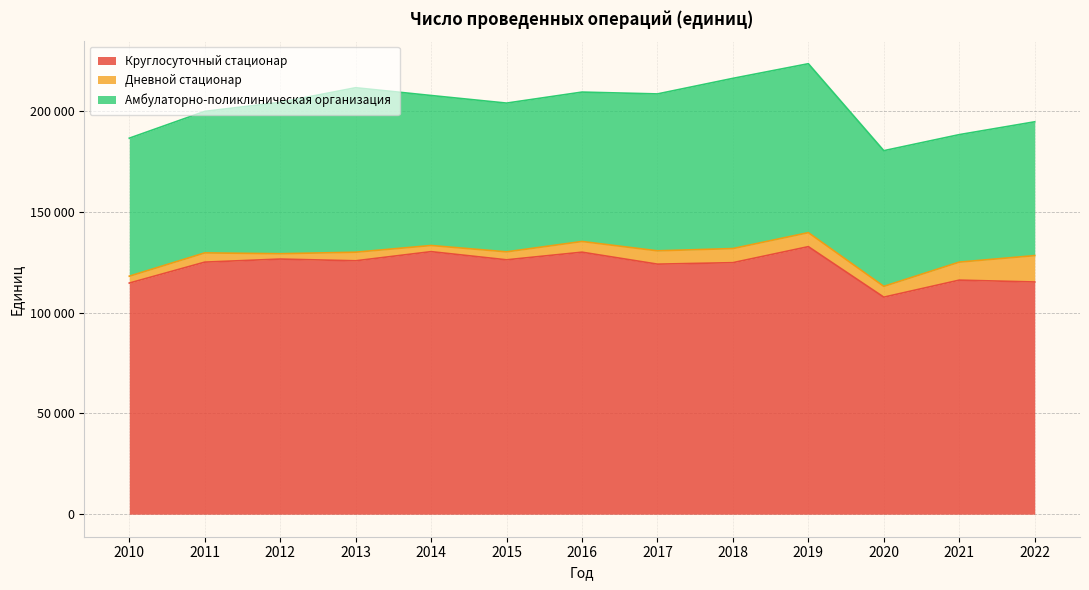

List the labels in order of Круглосуточный стационар value, largest first.

2019, 2014, 2016, 2012, 2015, 2013, 2011, 2018, 2017, 2021, 2022, 2010, 2020